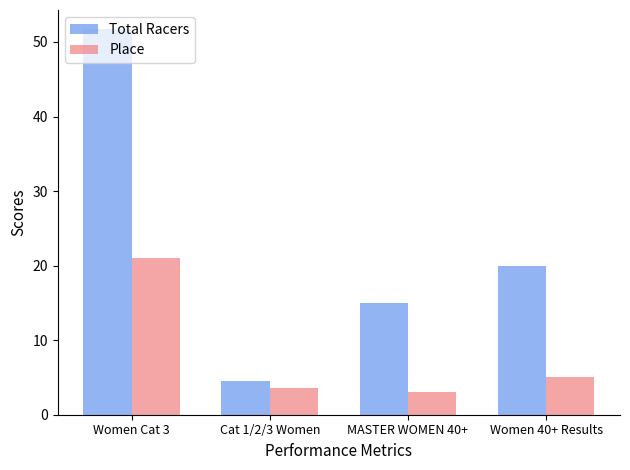

Is the value of Total Racers at Women 40+ Results greater than the value of Place at Cat 1/2/3 Women?

Yes